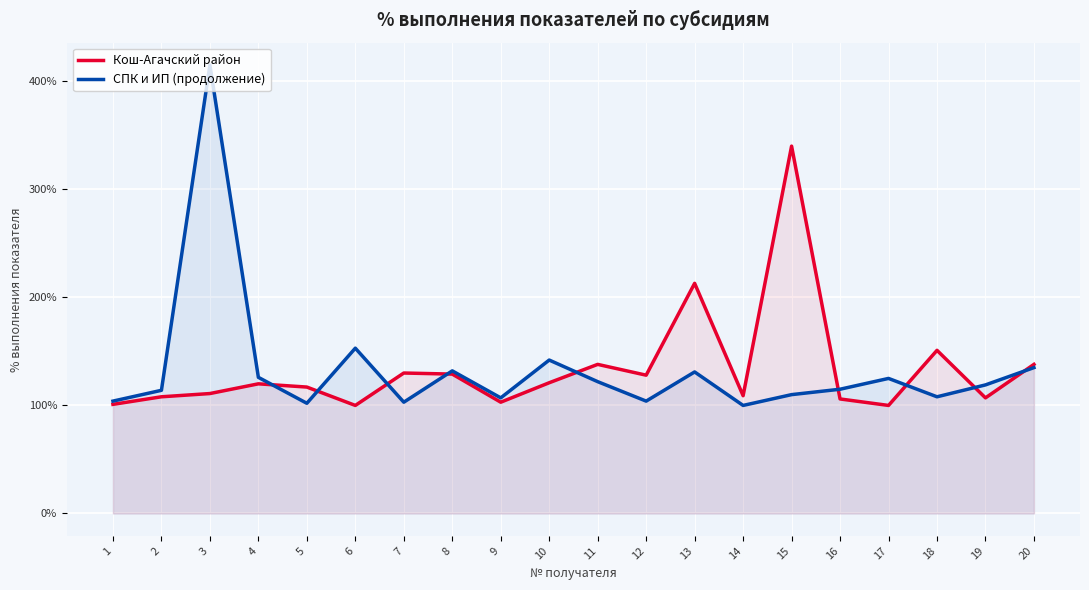

What is the spread (max minus min) of values at 11?

16